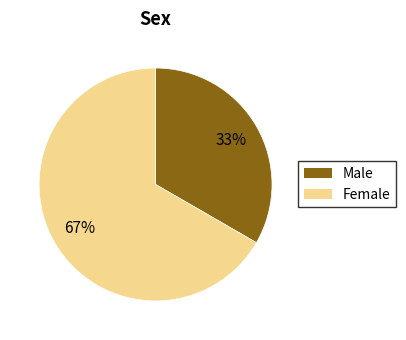

Does any single category account for the majority?

Yes